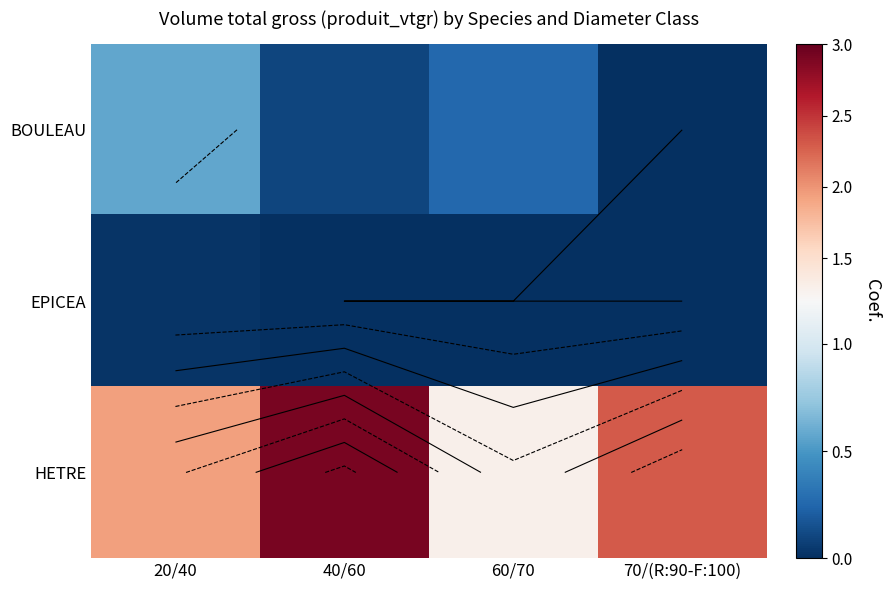

What is the sum of the BOULEAU values at 60/70 and 70/(R:90-F:100)?

0.3